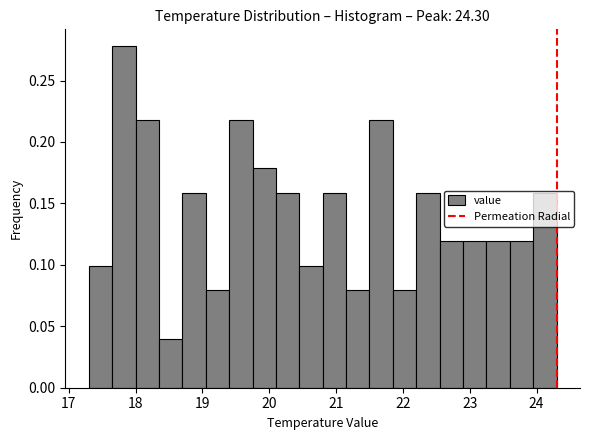

Around what value on the x-axis is the tallest bar? Give the approximate position of its centre, as read against the axis.

17.8